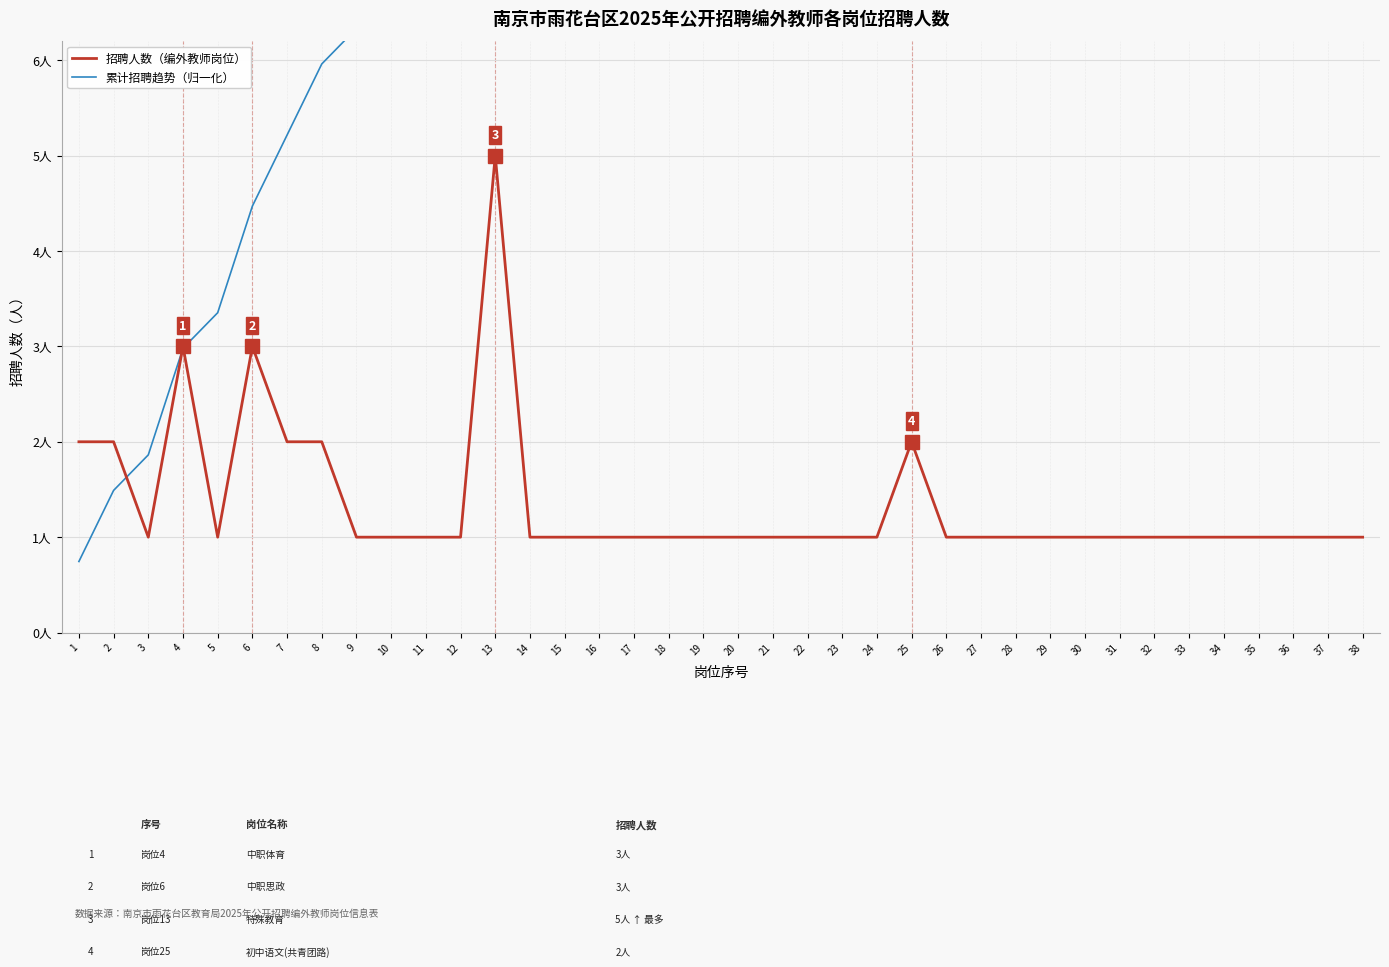

What is the difference between the maximum and minimum values in the 累计招聘人数趋势（归一化） series?

18.3